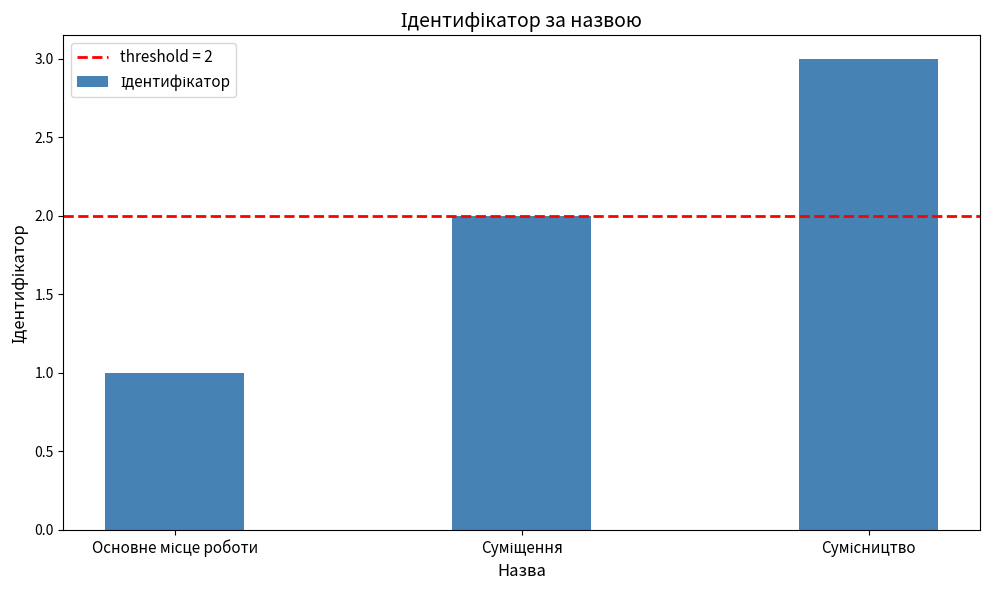

How many bars are there in total?

3